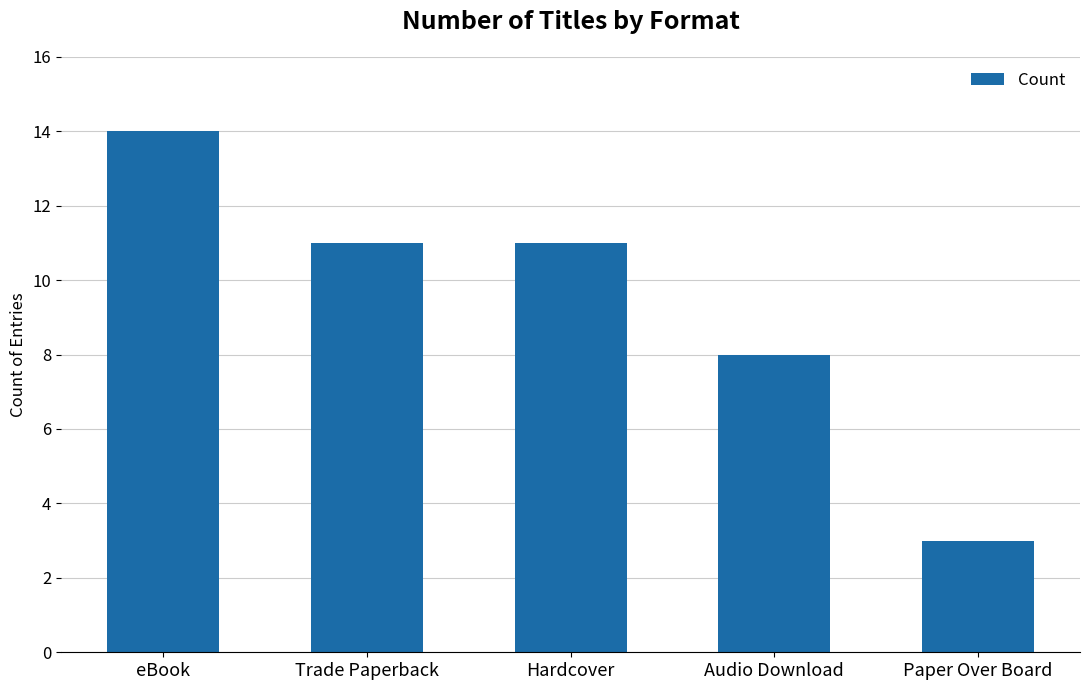

What is the value of the 4th bar from the left?

8